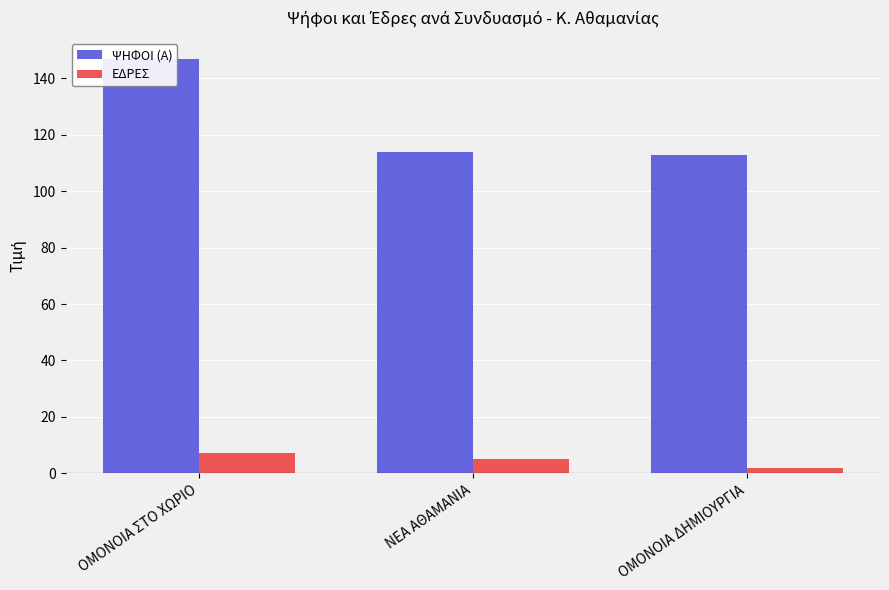

What is the value of the ΕΔΡΕΣ bar at the 2nd from the left?

5